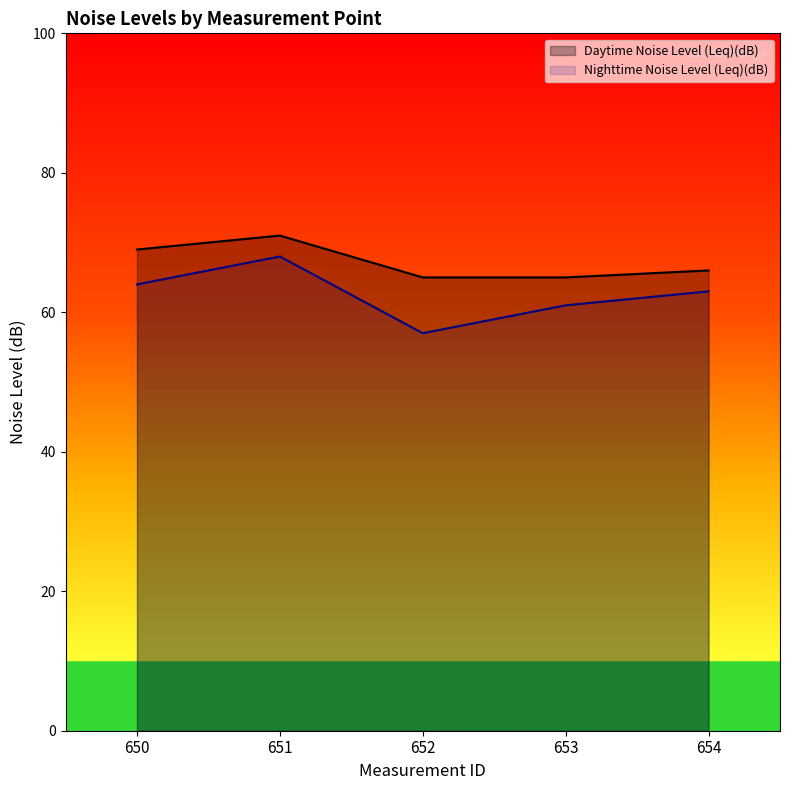

Is it true that Daytime Noise Level (Leq)(dB) equals 88 at 652?

False